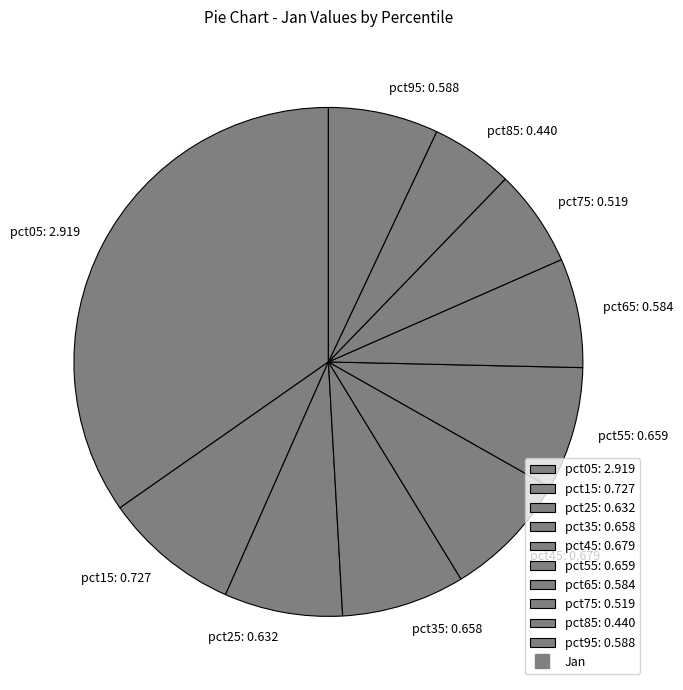

Which has a higher value, pct05: 2.919 or pct45: 0.679?

pct05: 2.919